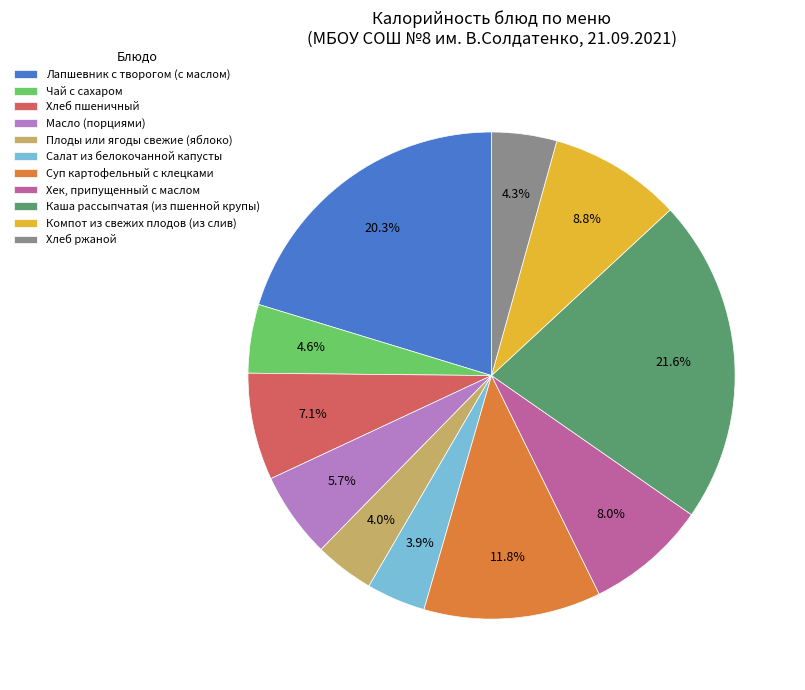

The Плоды или ягоды свежие (яблоко) slice represents 12% of the pie. True or false?

False